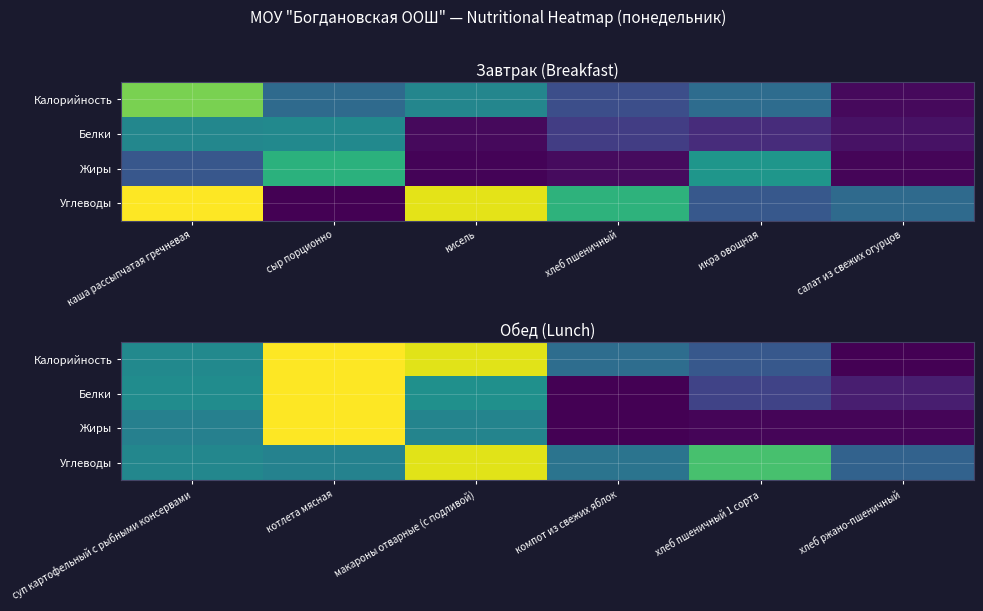

Between котлета мясная and хлеб пшеничный 1 сорта, which series saw the biggest shift?

Жиры